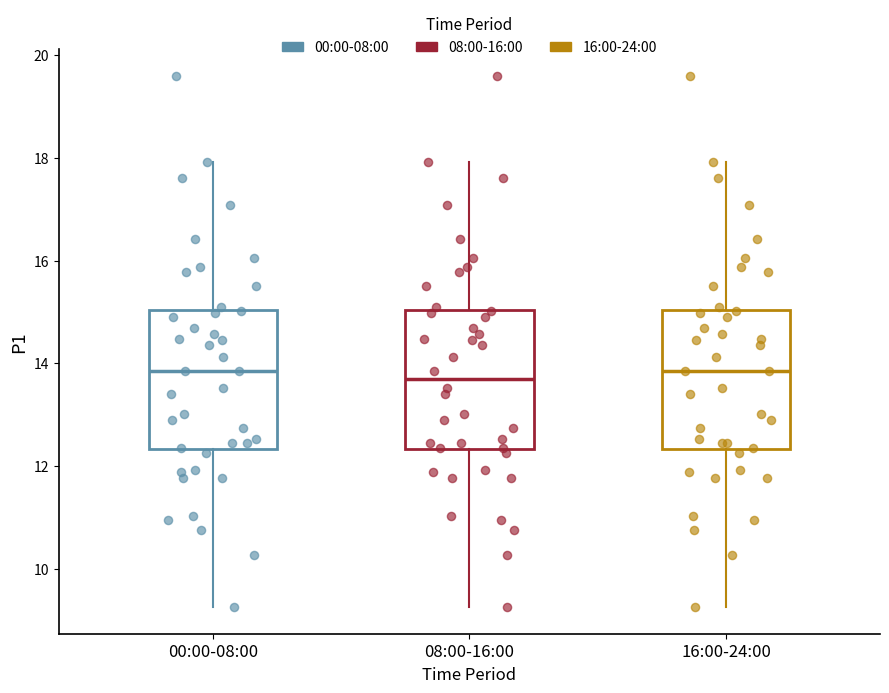

Reading left to right, read every box against the y-axis: the position of its median line, the range the box covers, and the ends of its whiskers. The values are not printed on the chart, so give them approximately, as read against the axis.

00:00-08:00: median 13.8, box 12.4 to 15.0, whiskers 9.2 to 18.0
08:00-16:00: median 13.6, box 12.4 to 15.0, whiskers 9.2 to 18.0
16:00-24:00: median 13.8, box 12.4 to 15.0, whiskers 9.2 to 18.0